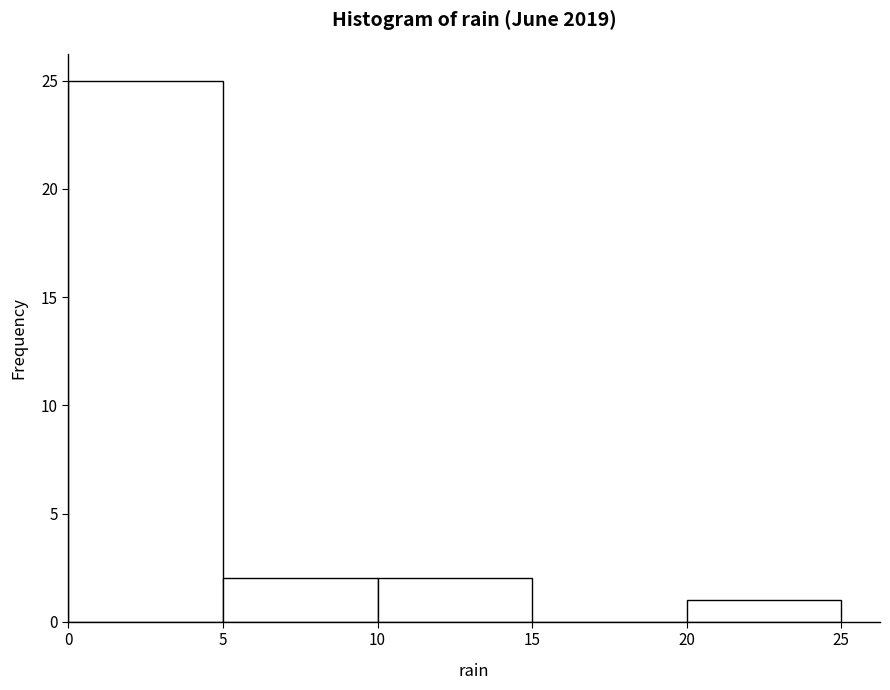

How tall is the bar that spans 5 to 10 on the x-axis? The values are not printed on the chart, so give them approximately, as read against the axis.

2